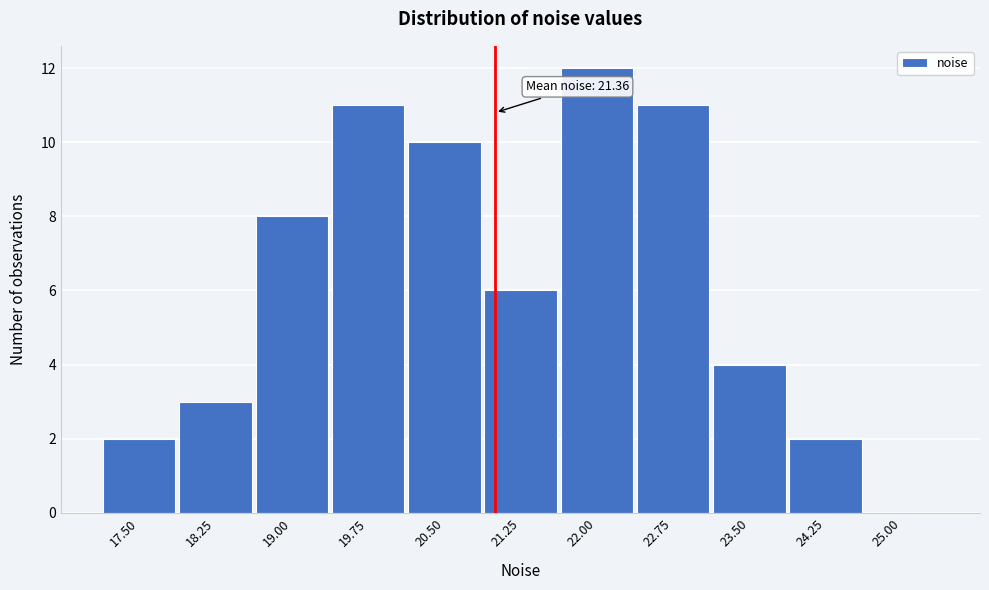

Reading left to right, transcribe all the data shown in this chart.

17.50=2	18.25=3	19.00=8	19.75=11	20.50=10	21.25=6	22.00=12	22.75=11	23.50=4	24.25=2	25.00=0